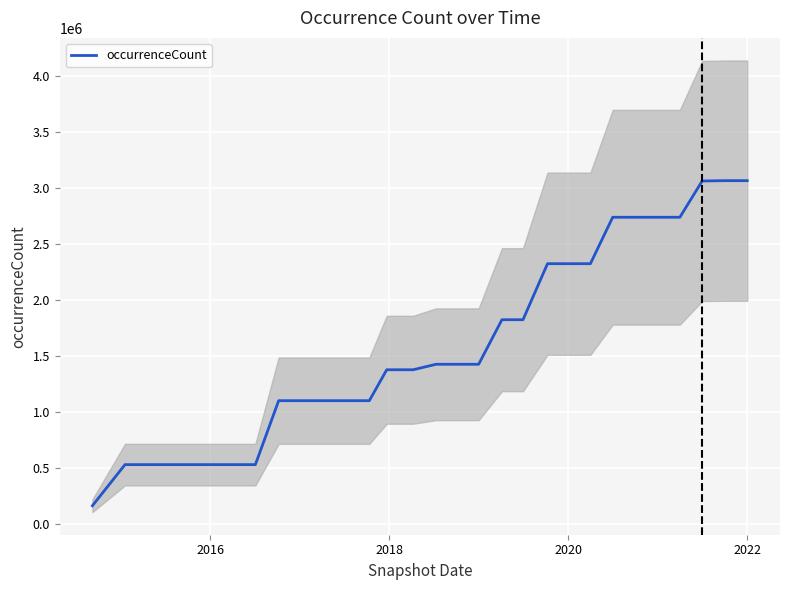

What is the lowest value of the occurrenceCount series?

163199